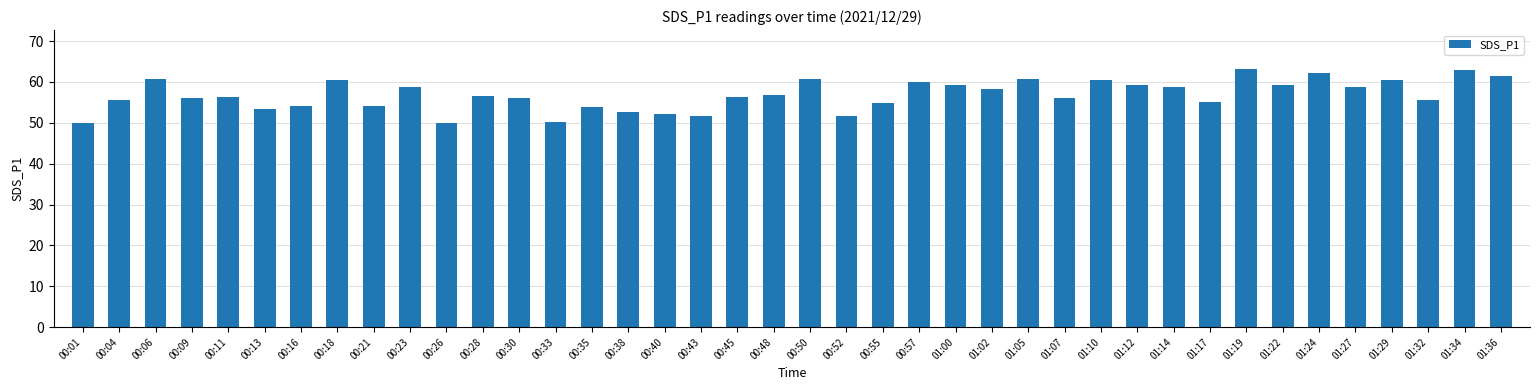

What is the smallest value displayed?

49.9